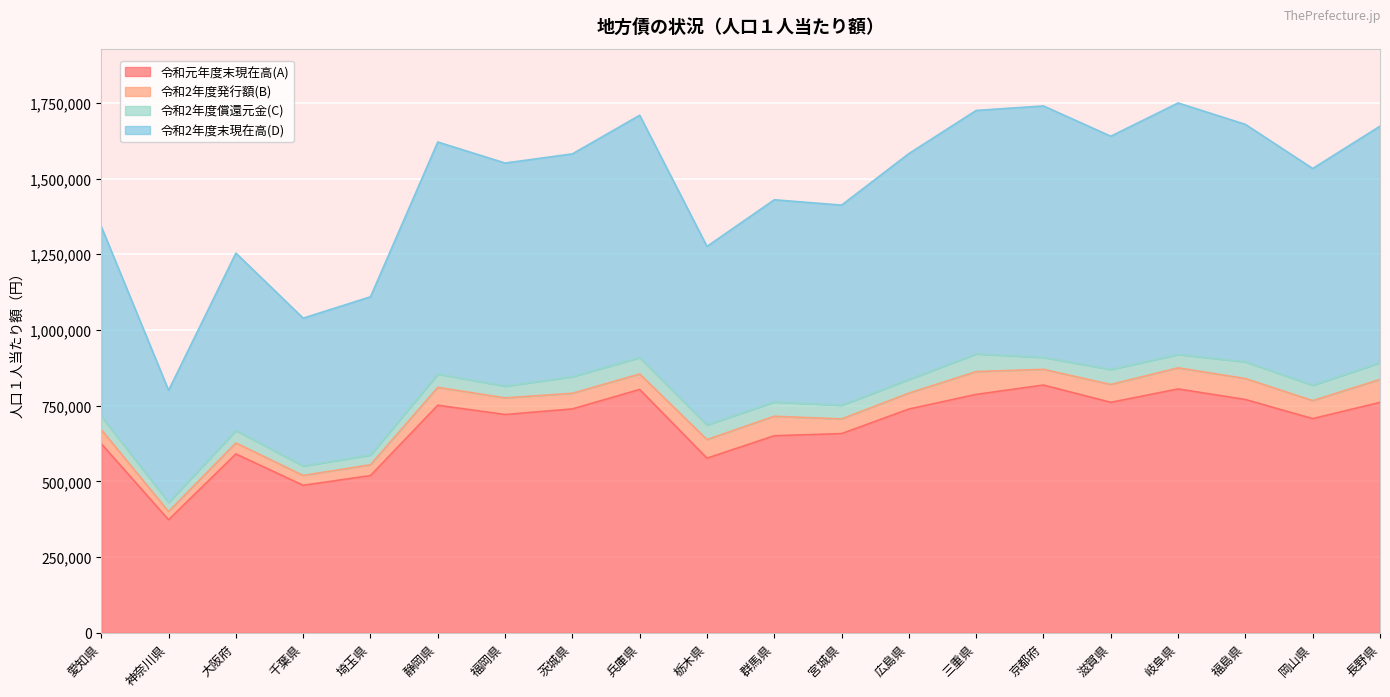

Where does the 令和2年度末現在高(D) series first go above 1581513?

静岡県